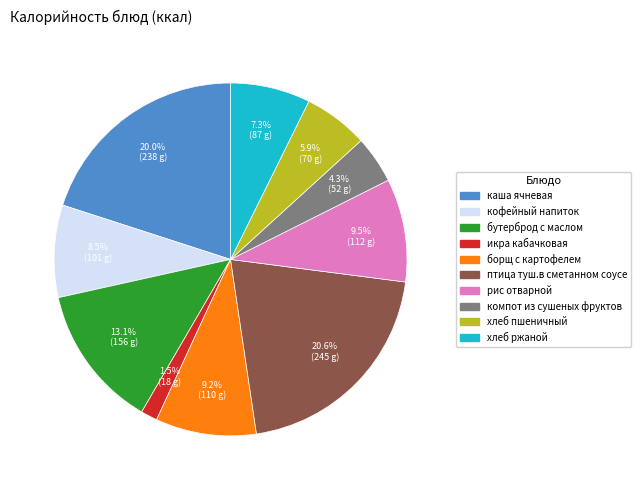

What percentage do хлеб ржаной and борщ с картофелем together represent?

16.5%